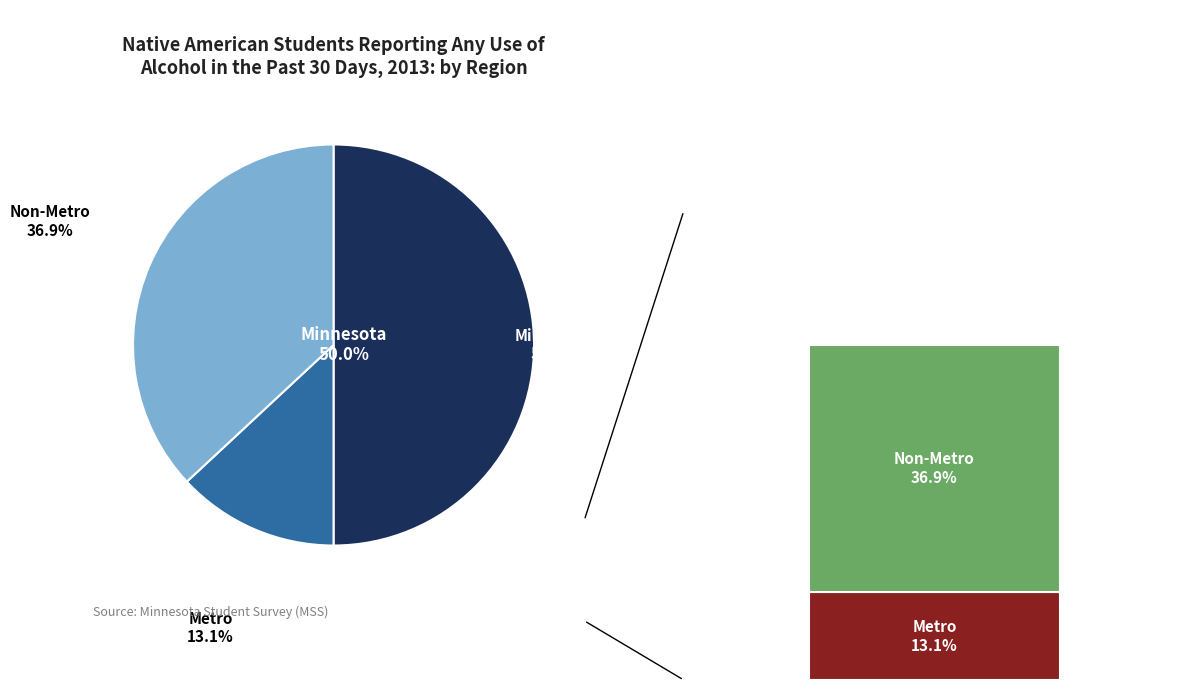

Is Minnesota the majority of the pie?

No